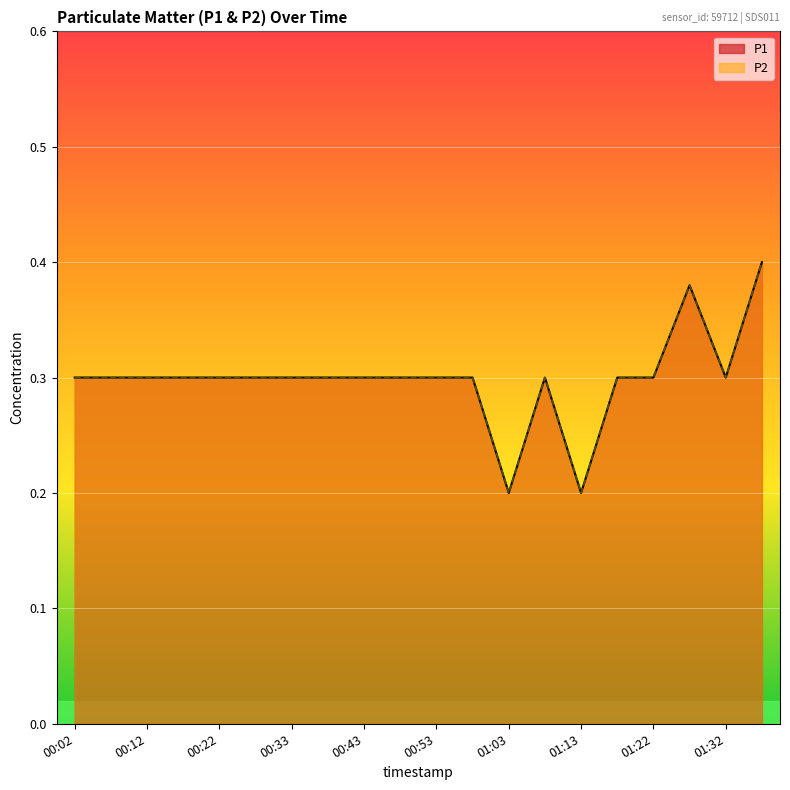

At which label is P2 closest to 0?

01:03